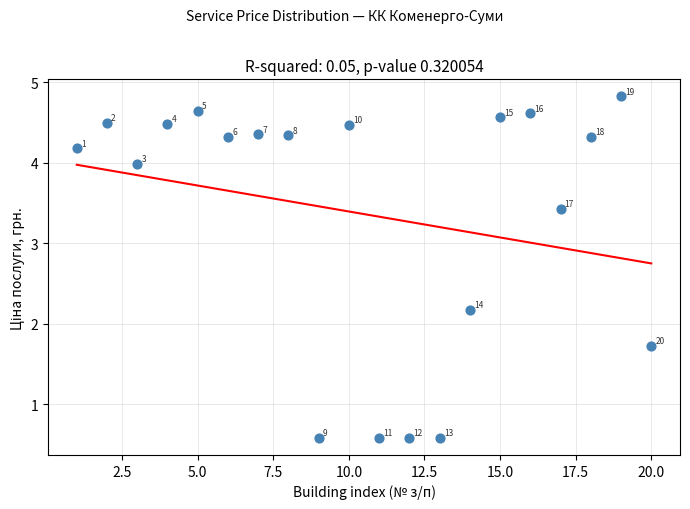

What is the range of Y values (max minus min)?

4.2